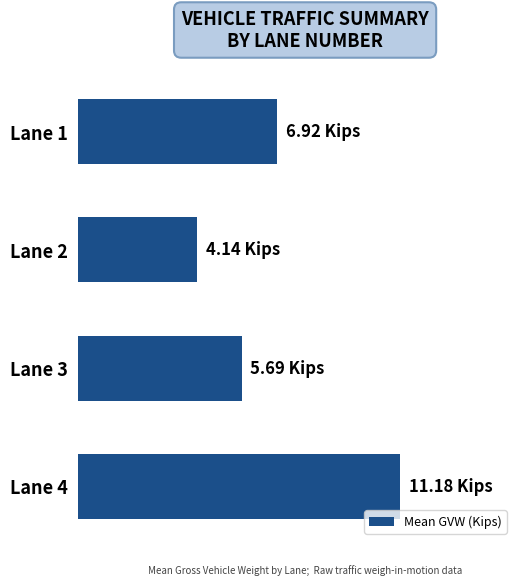

Rank the categories by value from highest to lowest.

Lane 4, Lane 1, Lane 3, Lane 2